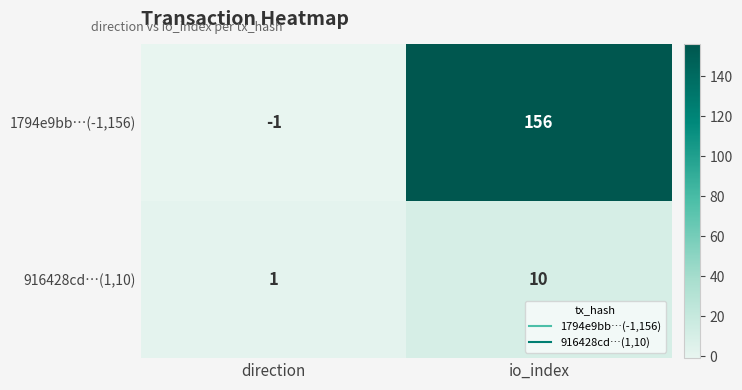

At how many categories does at least one series exceed 56?

1